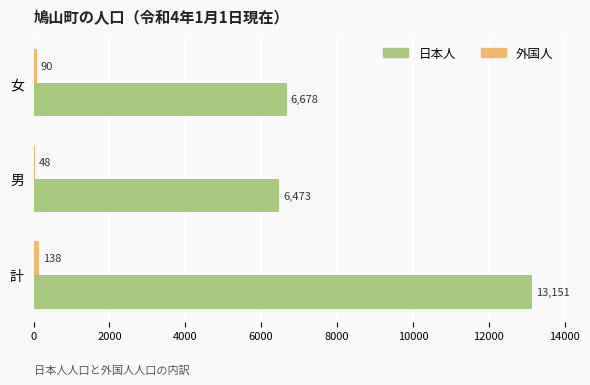

At how many categories does at least one series exceed 4813?

3